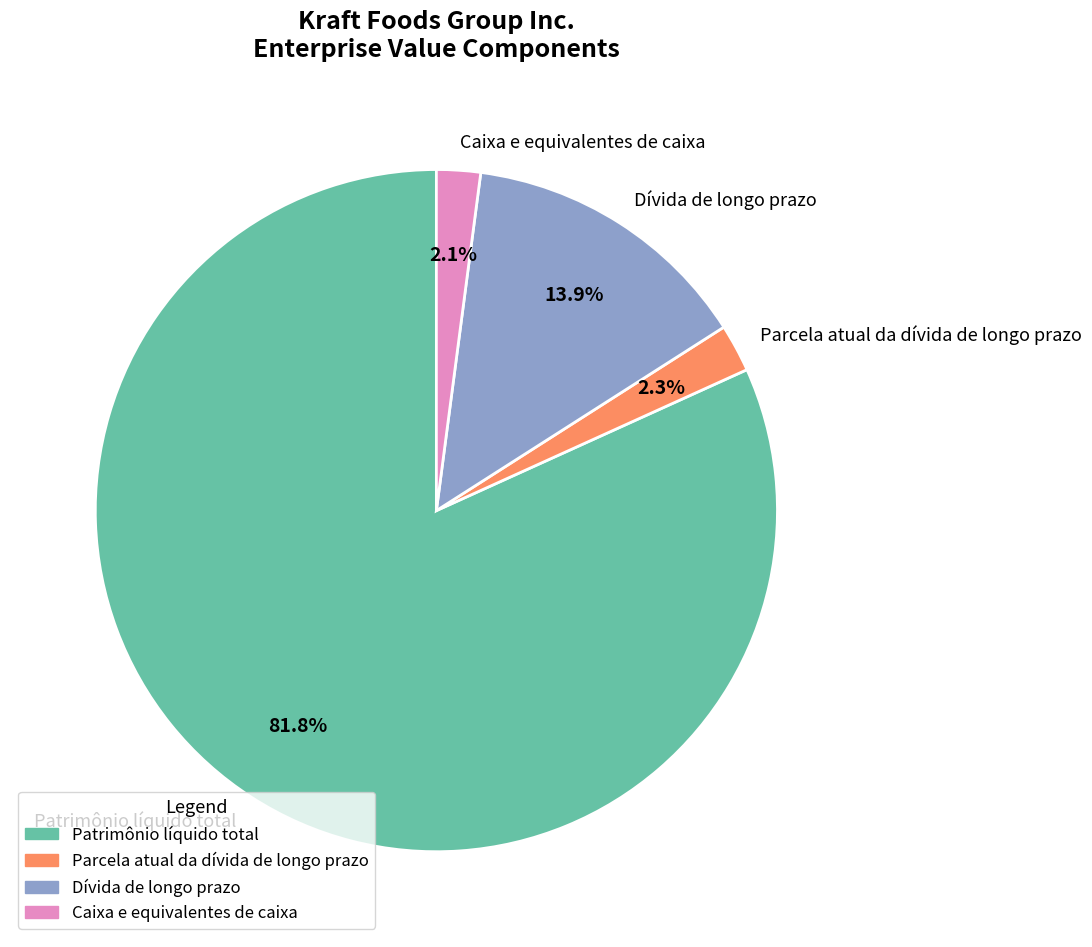

True or false: Caixa e equivalentes de caixa accounts for 8% of the total.

False